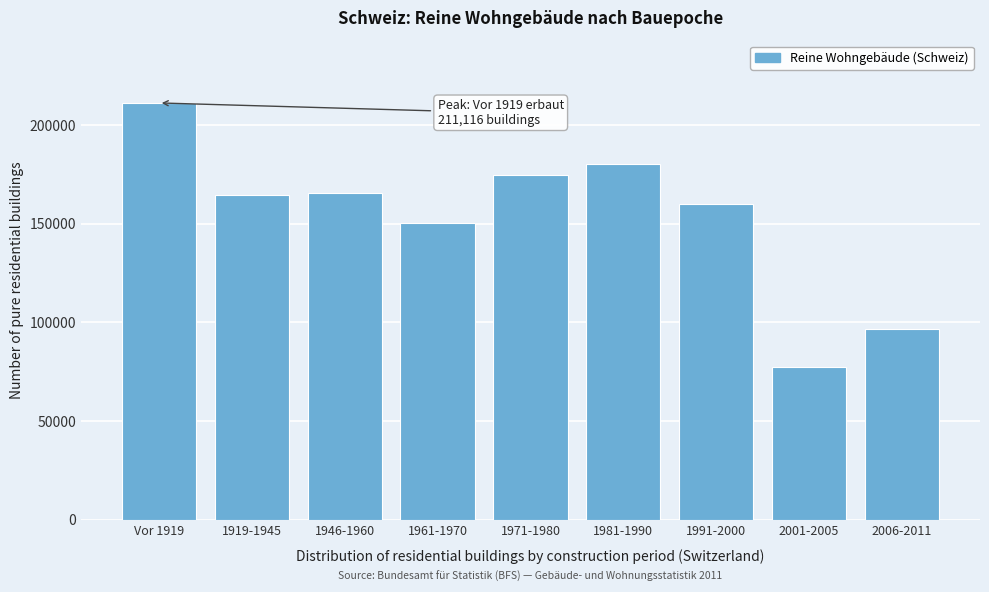

What is the sum of all values?

1379925